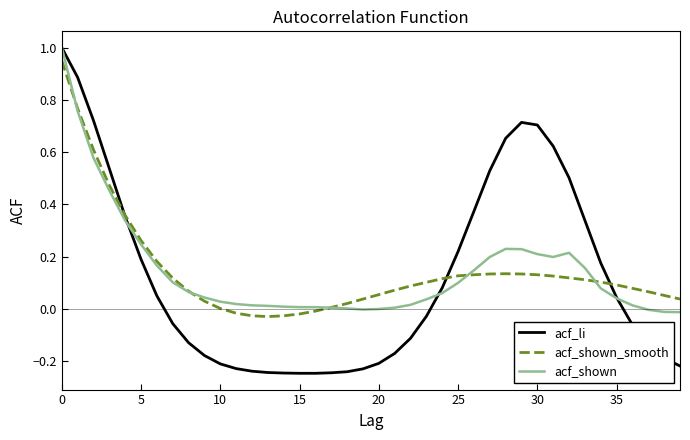

Which series has the widest spread of values?

acf_li